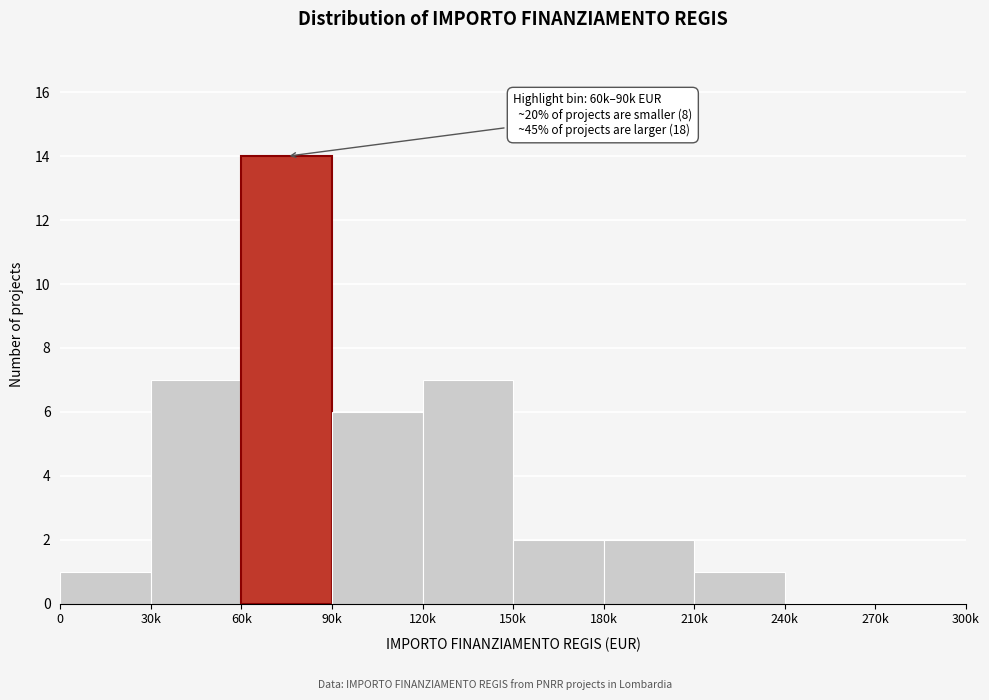

Reading left to right, transcribe all the data shown in this chart.

0=1	30k=7	60k=14	90k=6	120k=7	150k=2	180k=2	210k=1	240k=0	270k=0